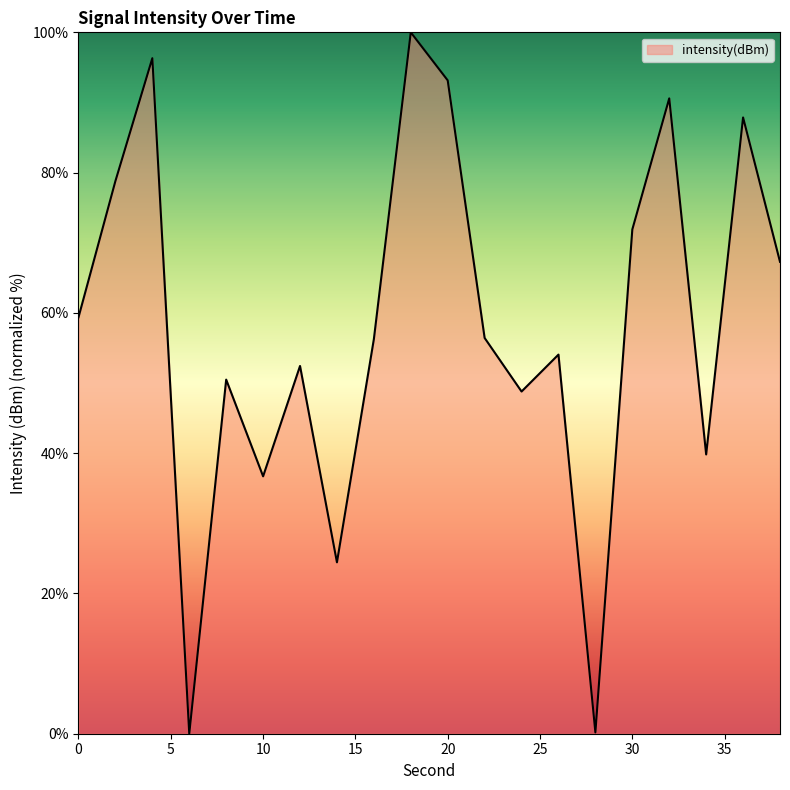

What is the difference between the maximum and minimum values?

100.0